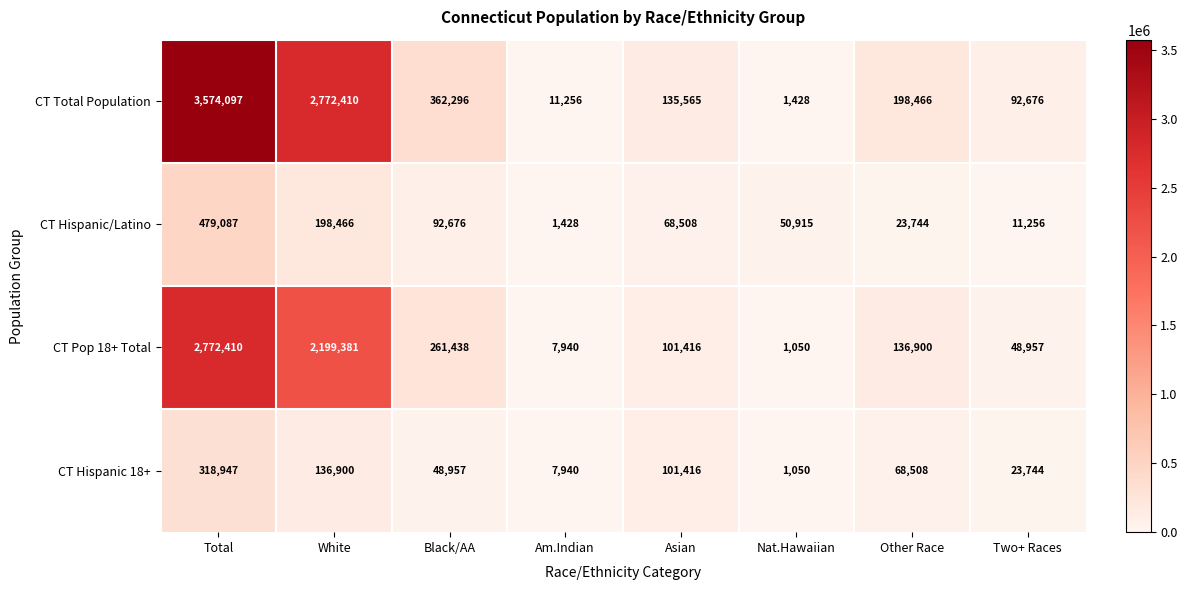

What is the total value across all series at Asian?

406905